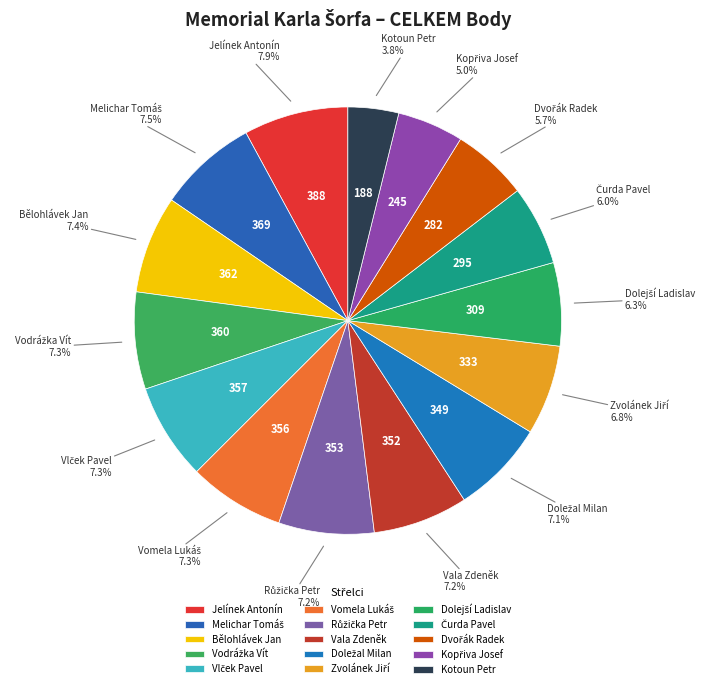

Which slice is the smallest?

Kotoun Petr